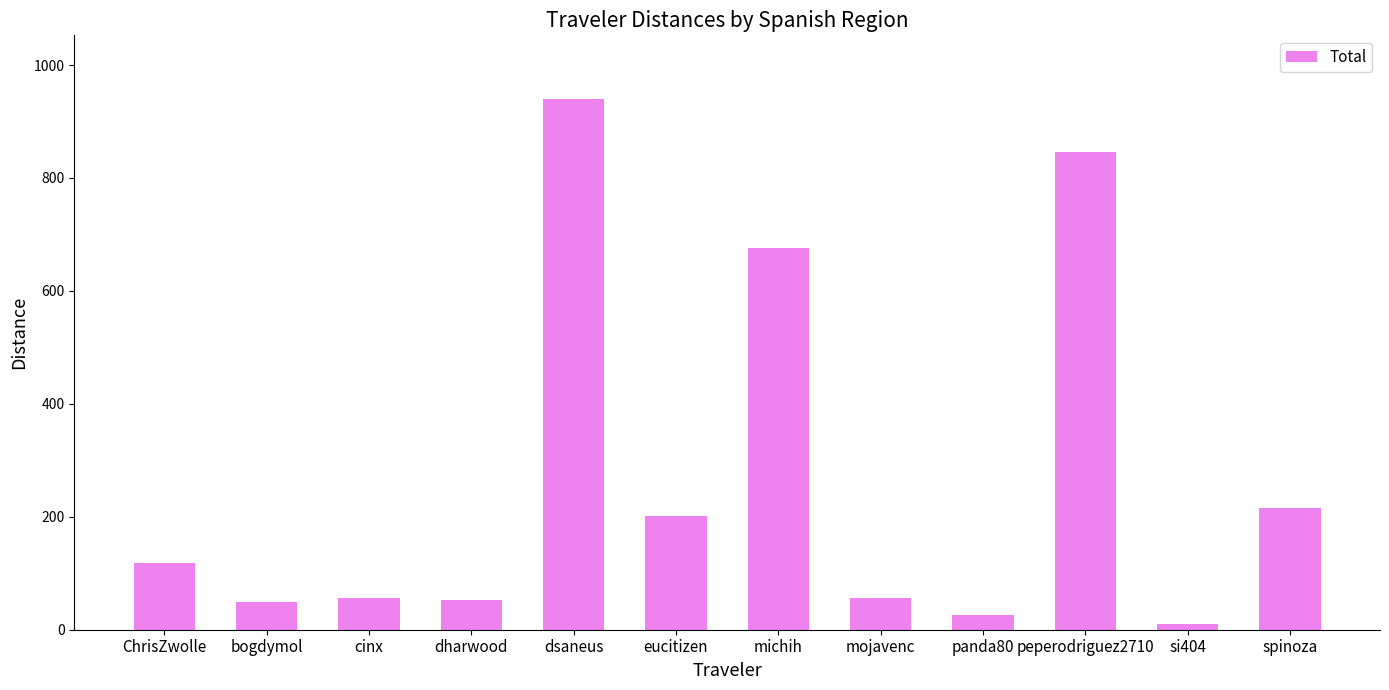

The chart shows a value of 367.0 at spinoza. True or false?

False